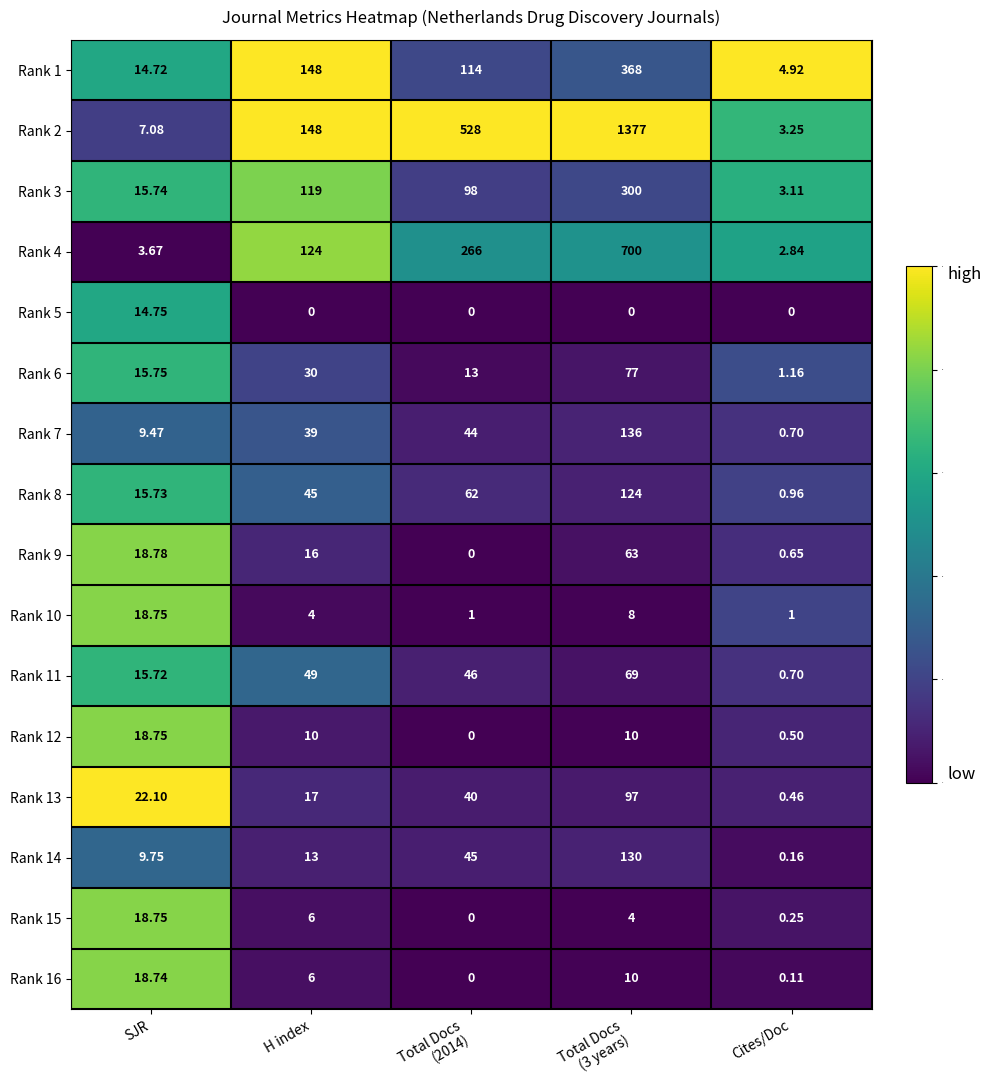

Is the value of Rank 12 at SJR greater than the value of Rank 11 at H index?

No